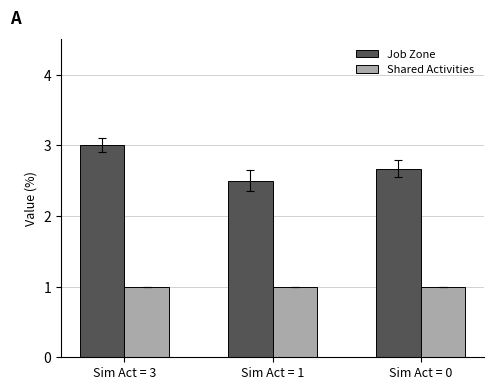

What is the maximum value for Job Zone?

3.0